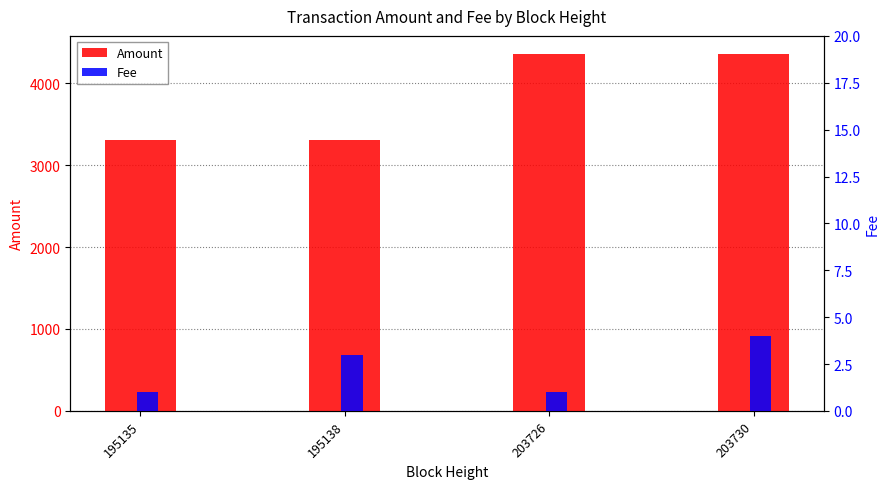

Between 195138 and 203726, which is larger?

203726